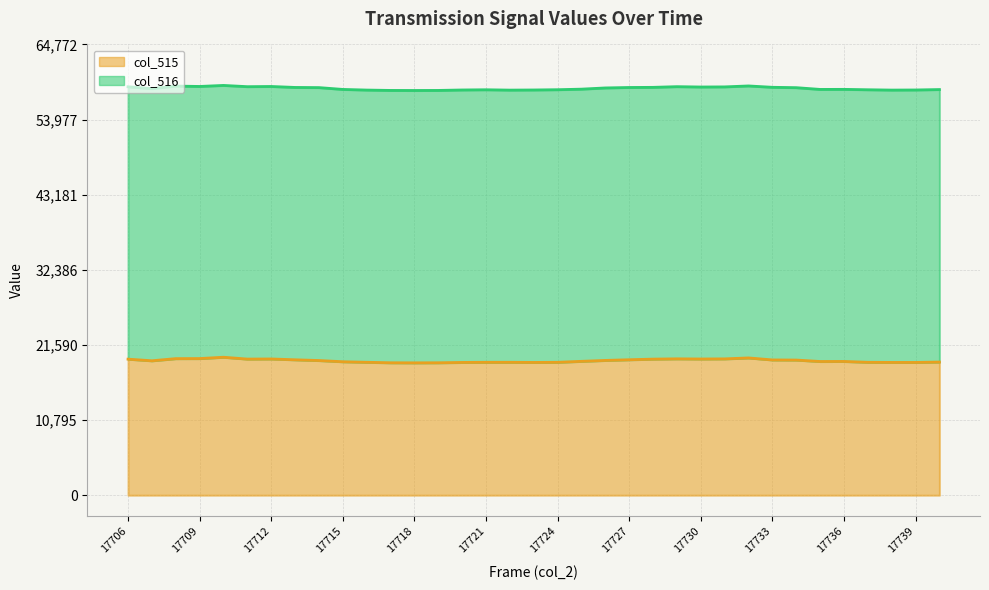

At which category does the chart reach its peak across all series?

17710